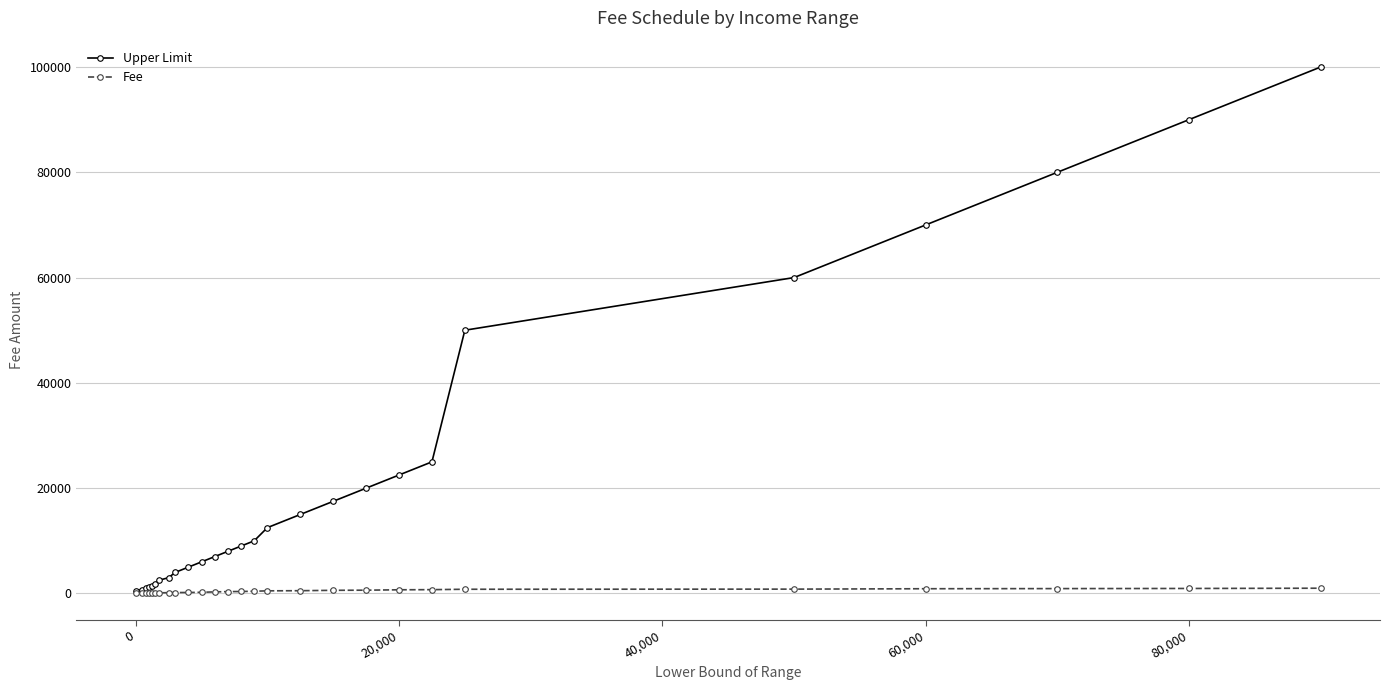

Rank the series by their average value, from lowest to highest.

Fee, Upper Limit